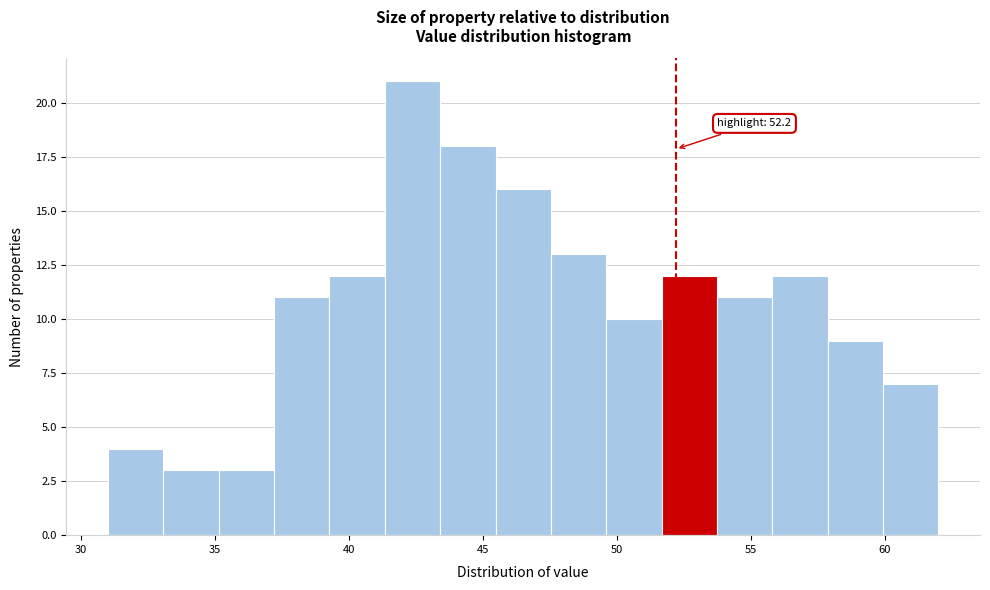

Which range on the x-axis has the tallest bar?

41.5 to 43.5